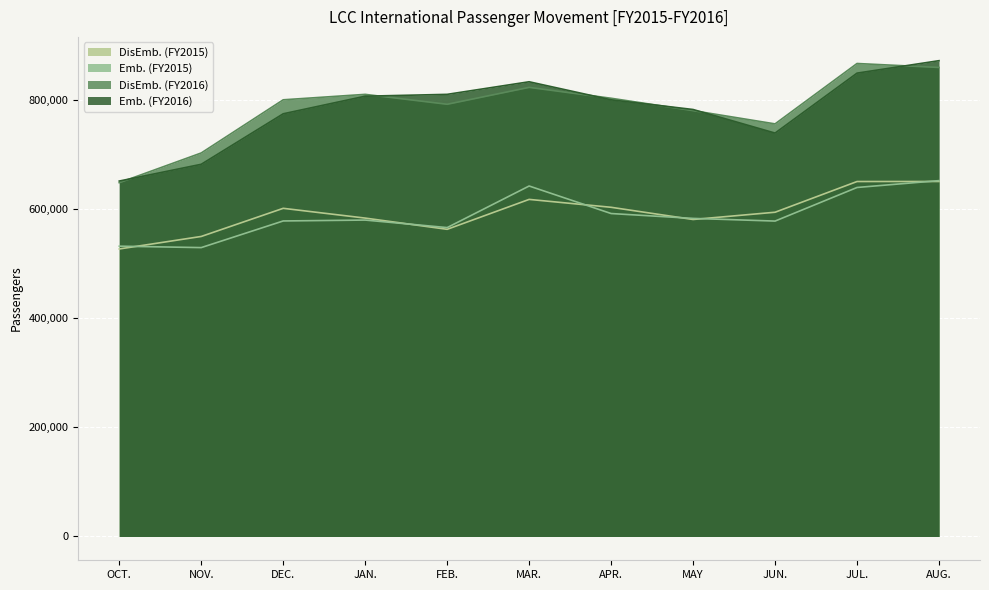

Does the chart display data point markers on the line(s)?

No